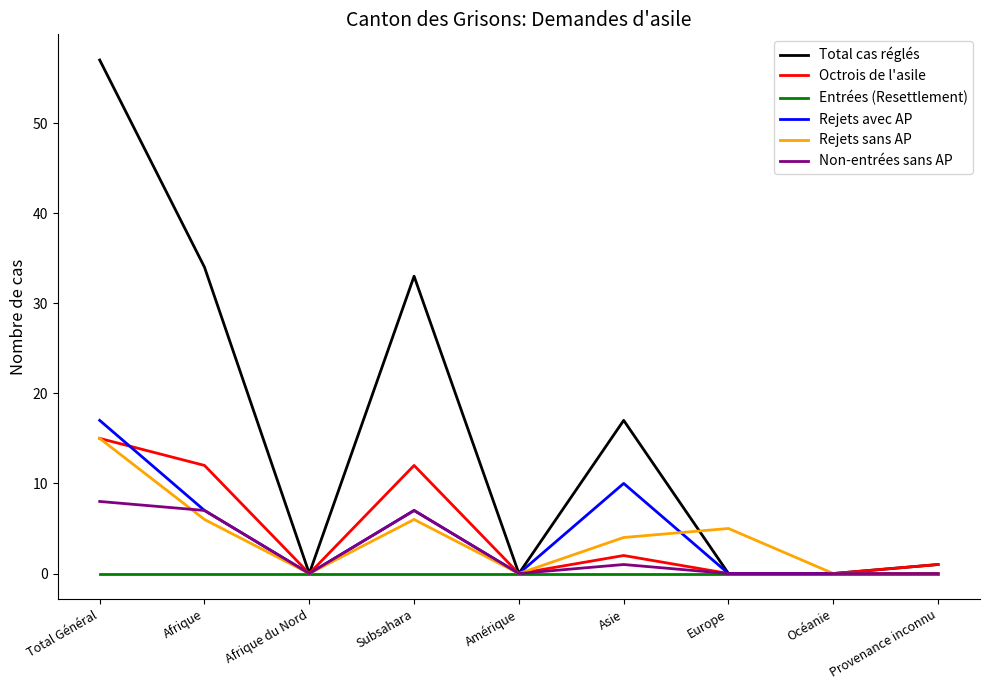

At which category is the sum across all series the highest?

Total Général